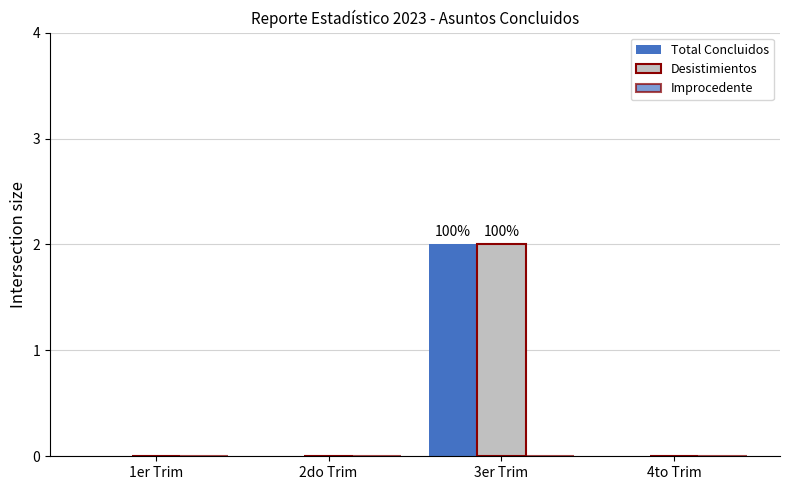

Reading left to right, list all the values displayed in this chart.

Total Concluidos: 1er Trim=0	2do Trim=0	3er Trim=2	4to Trim=0
Desistimientos: 1er Trim=0	2do Trim=0	3er Trim=2	4to Trim=0
Improcedente: 1er Trim=0	2do Trim=0	3er Trim=0	4to Trim=0